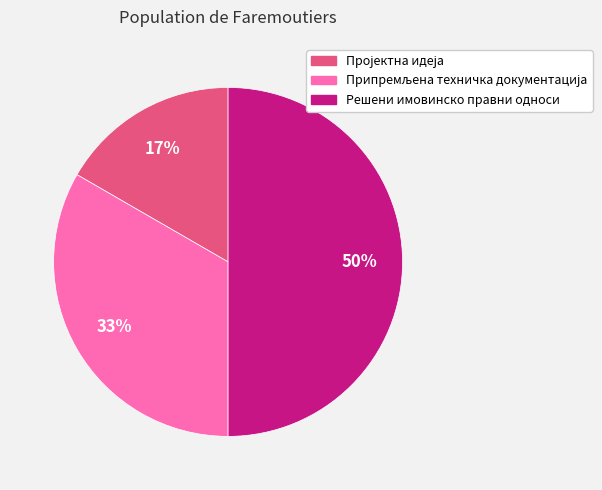

Which category has the biggest portion of the pie?

Решени имовинско правни односи